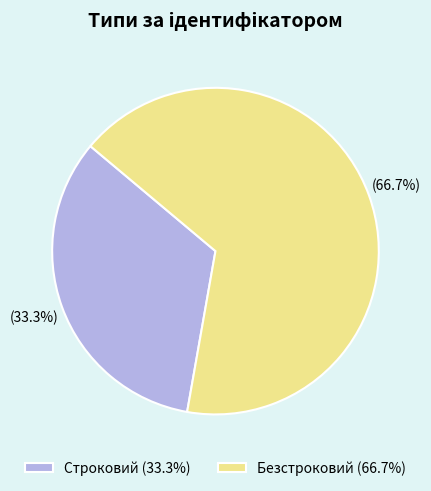

Approximately how many times larger is the value at Строковий (33.3%) compared to Безстроковий (66.7%)?

0.5